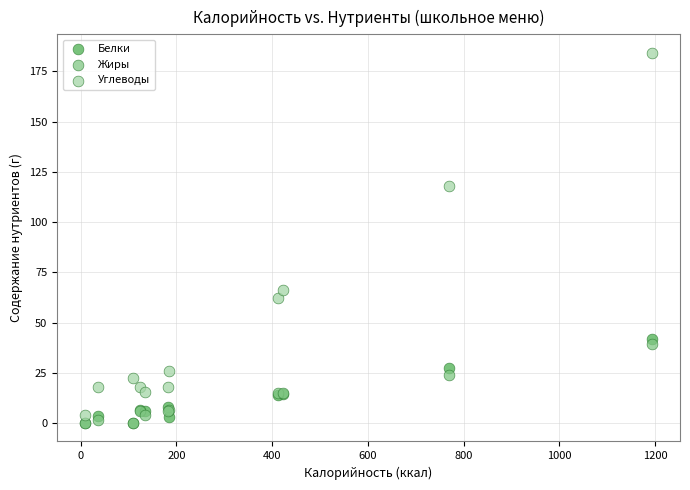

What are all the series names shown in the legend?

Белки, Жиры, Углеводы